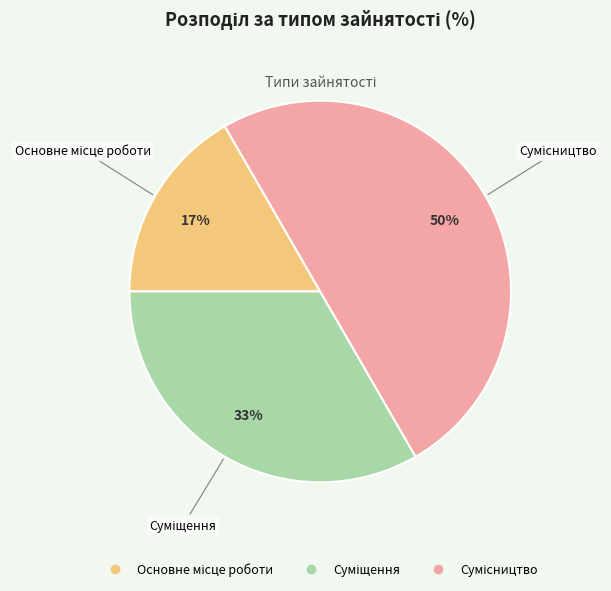

To the nearest percent, what is the difference between the largest and smallest slice percentages?

33%